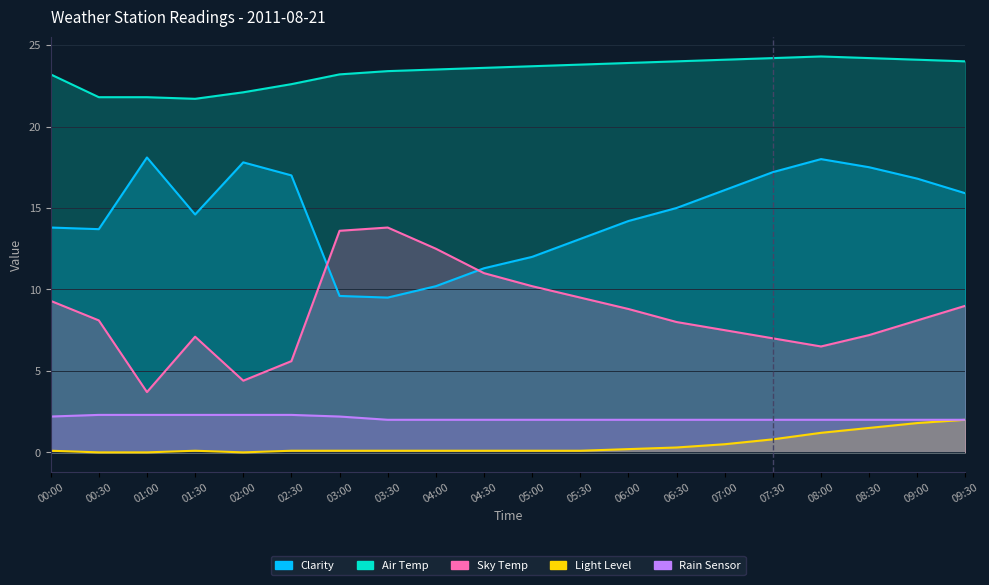

At which category does the chart reach its minimum across all series?

00:30